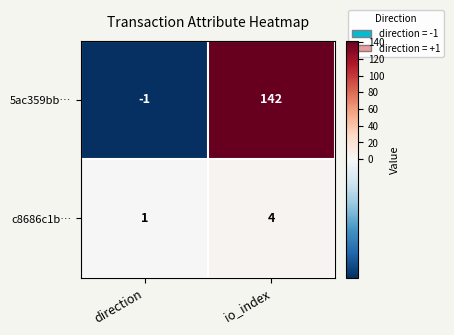

Reading left to right, extract all data points from this chart.

5ac359bb…: direction=-1	io_index=142
c8686c1b…: direction=1	io_index=4